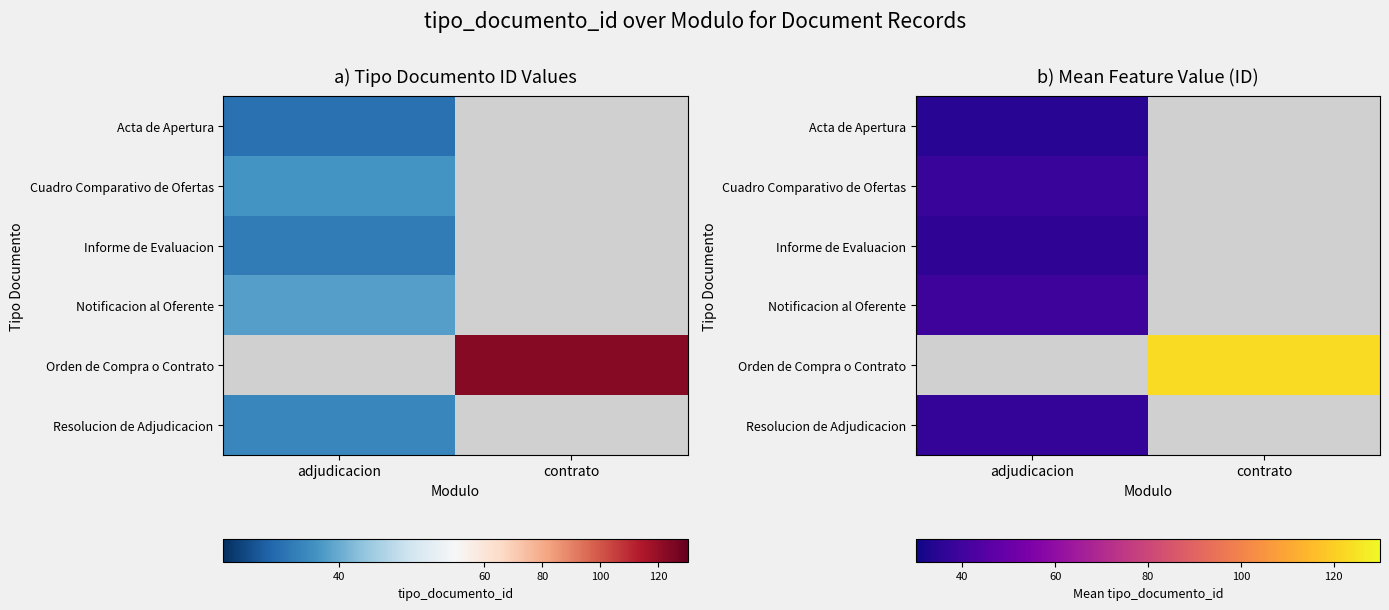

Is it true that Notificacion al Oferente equals 39.0 at adjudicacion?

True